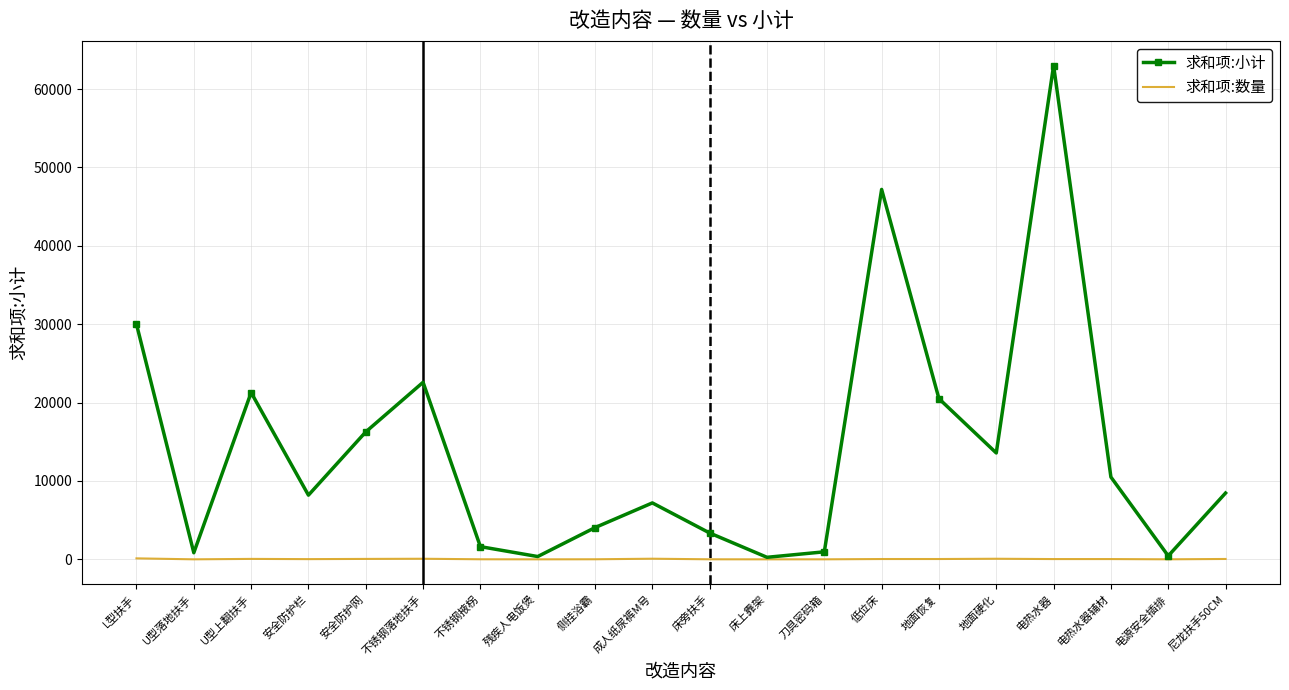

At which category does 求和项:小计 reach its first local valley?

U型落地扶手